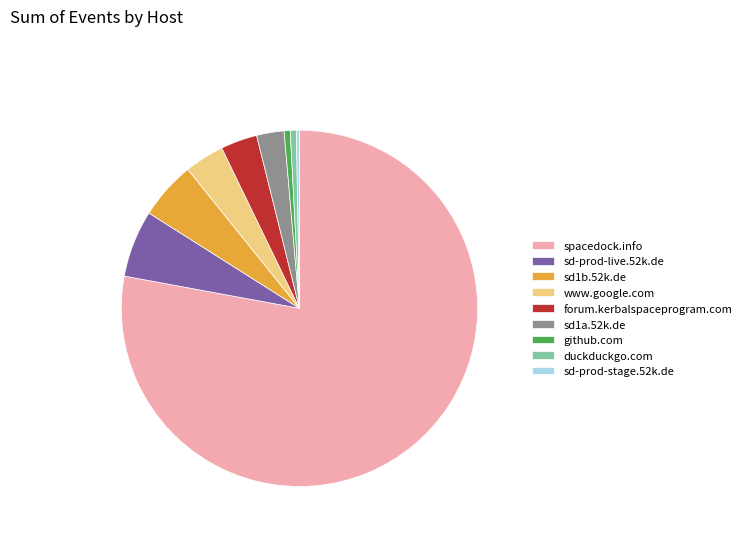

Which slice is the largest?

spacedock.info